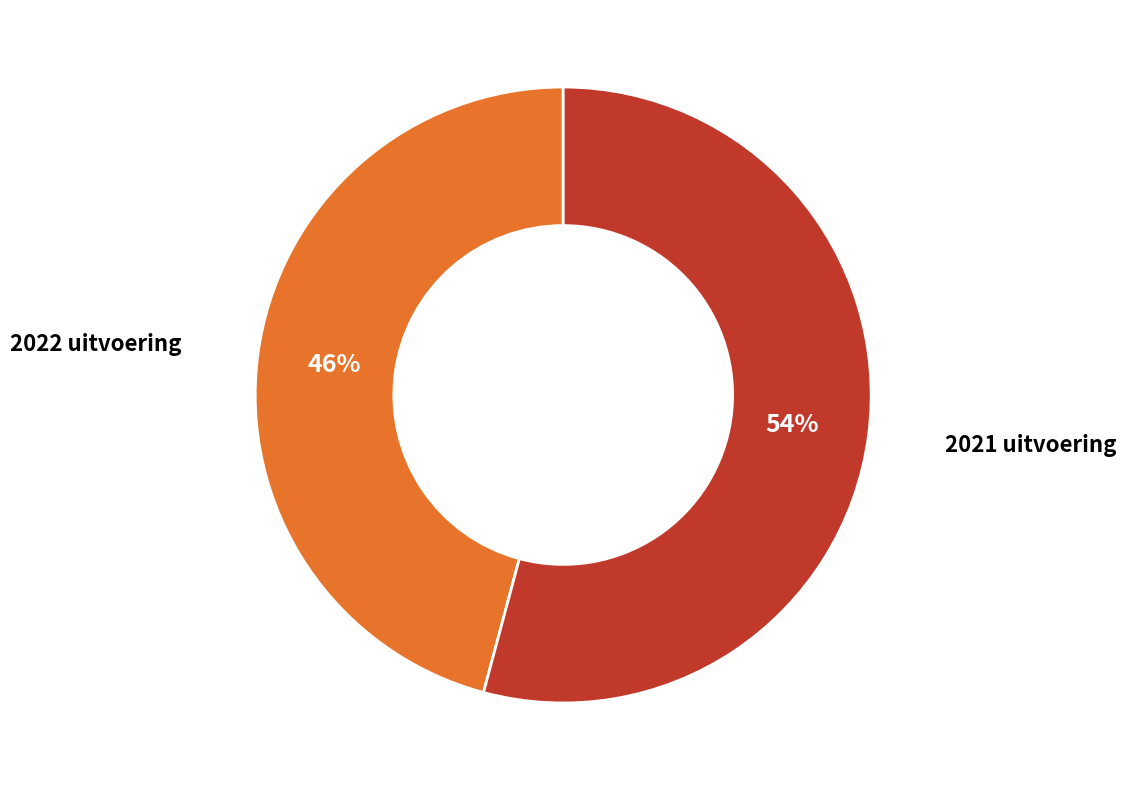

Rank the categories by value from lowest to highest.

2022 uitvoering, 2021 uitvoering